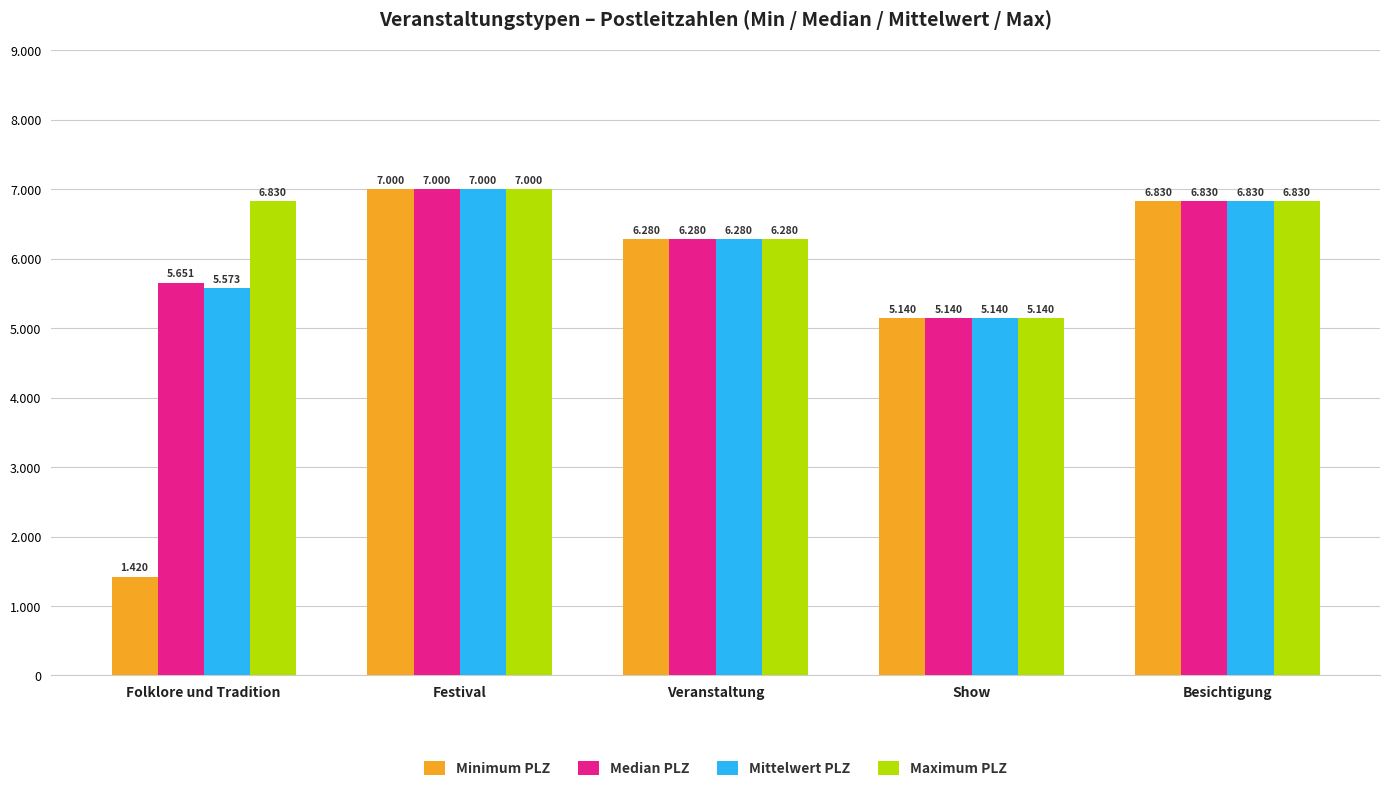

Does the chart contain stacked bars?

No